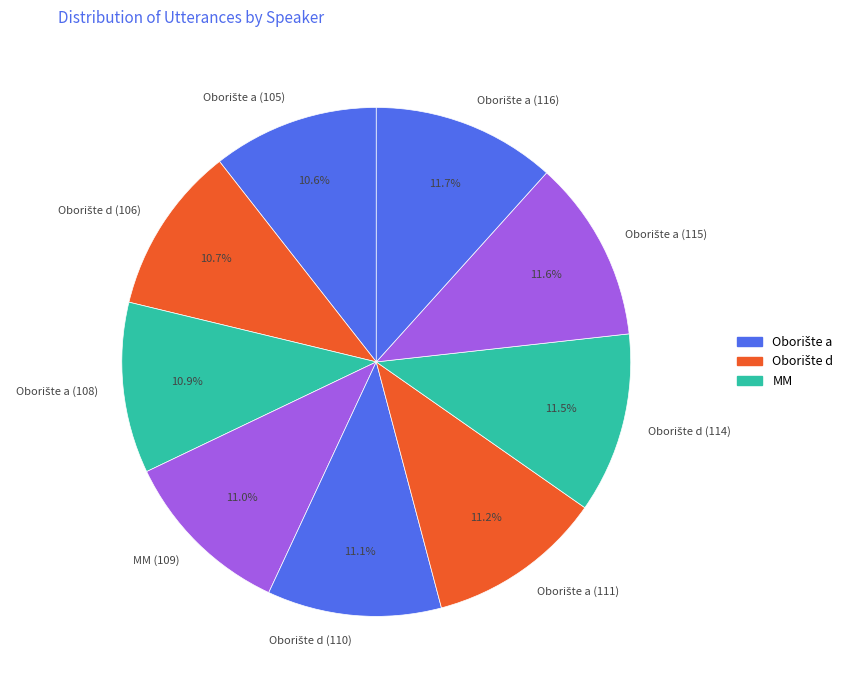

Is there a majority slice in this chart?

No